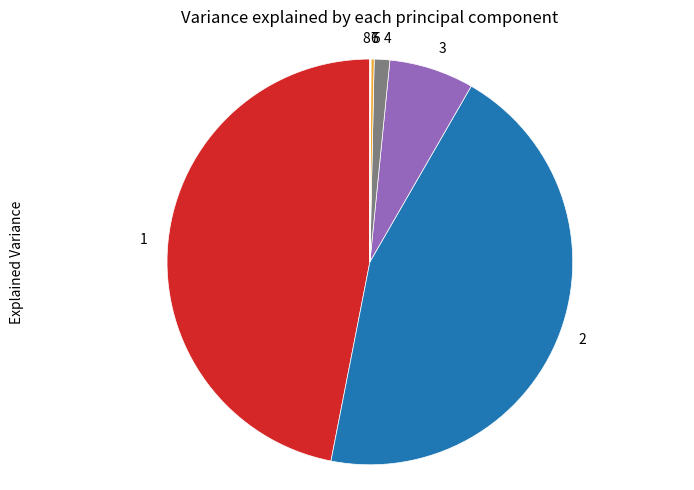

Is 2 the majority of the pie?

No